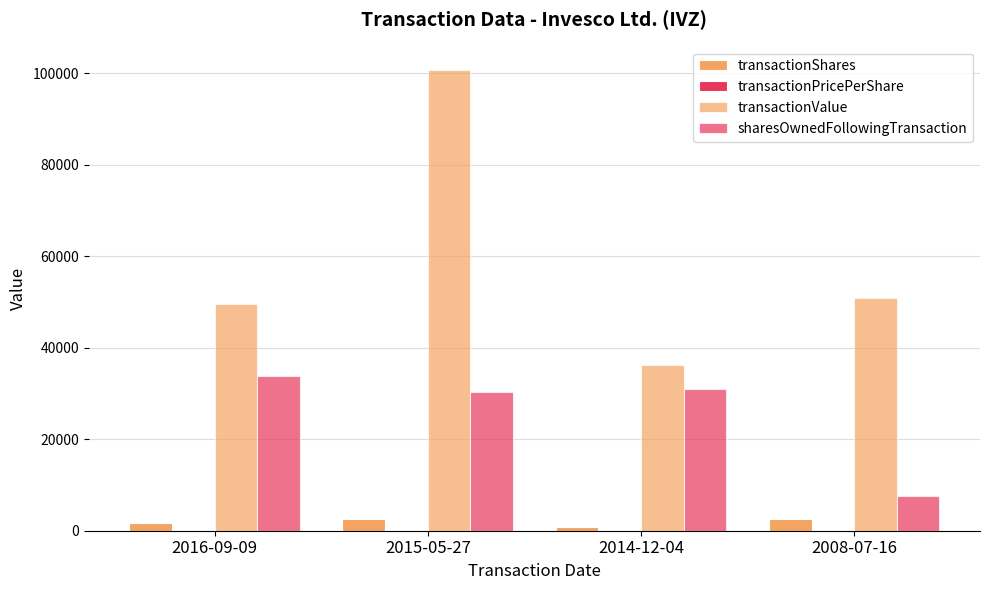

Rank the series by their maximum value, from lowest to highest.

transactionPricePerShare, transactionShares, sharesOwnedFollowingTransaction, transactionValue